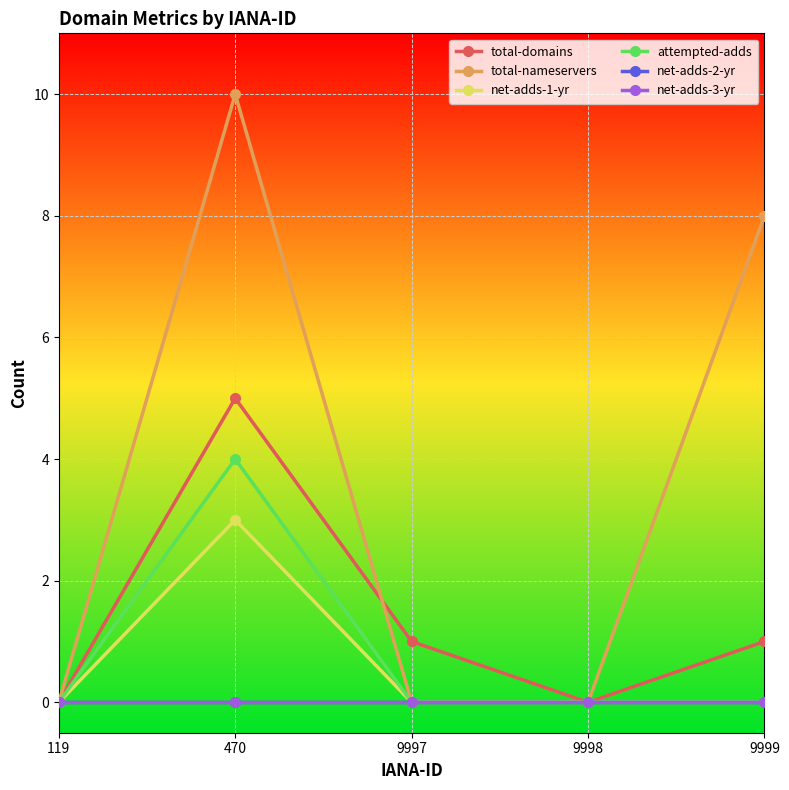

Reading left to right, transcribe all the data shown in this chart.

total-domains: 119=0	470=5	9997=1	9998=0	9999=1
total-nameservers: 119=0	470=10	9997=0	9998=0	9999=8
net-adds-1-yr: 119=0	470=3	9997=0	9998=0	9999=0
attempted-adds: 119=0	470=4	9997=0	9998=0	9999=0
net-adds-2-yr: 119=0	470=0	9997=0	9998=0	9999=0
net-adds-3-yr: 119=0	470=0	9997=0	9998=0	9999=0